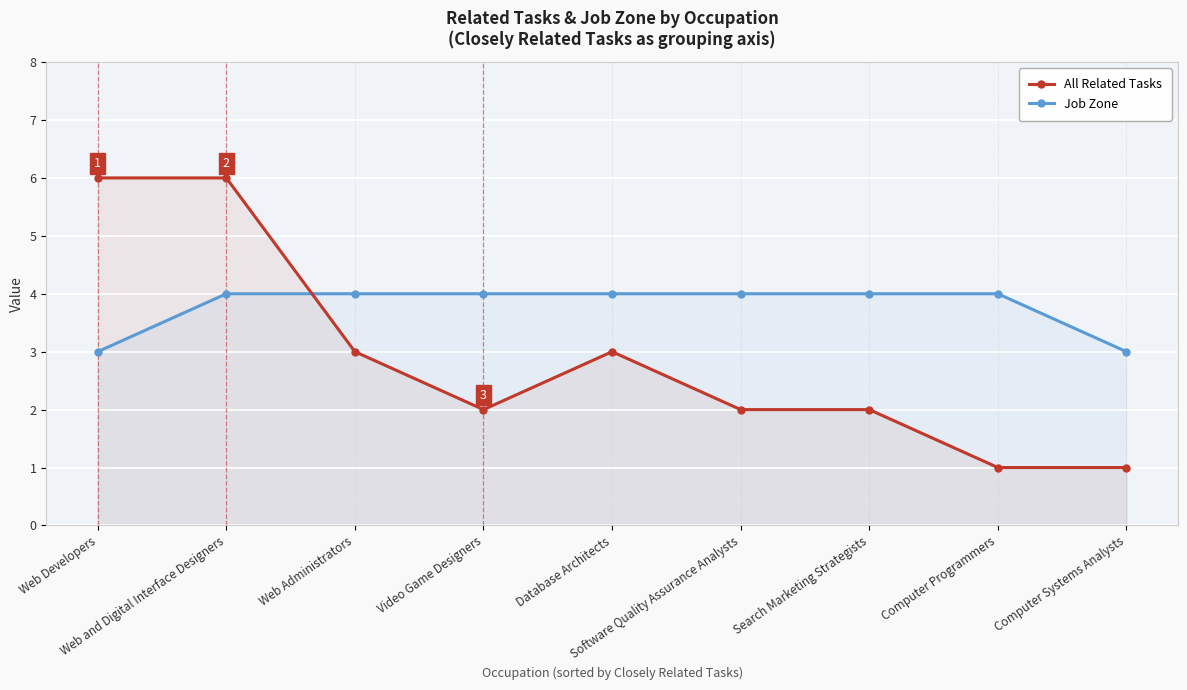

Is the value of Job Zone at Software Quality Assurance Analysts greater than the value of All Related Tasks at Search Marketing Strategists?

Yes